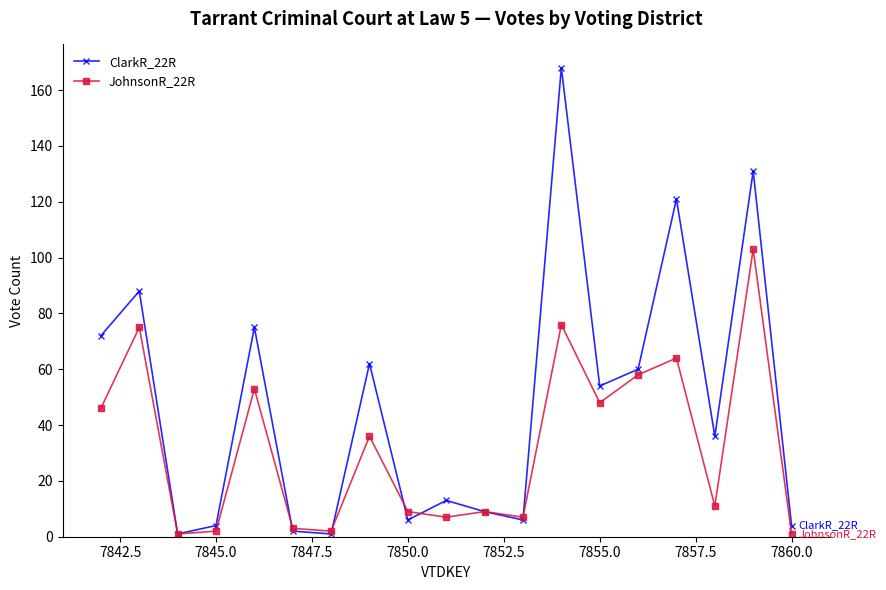

List the series in order of their peak value, highest first.

ClarkR_22R, JohnsonR_22R